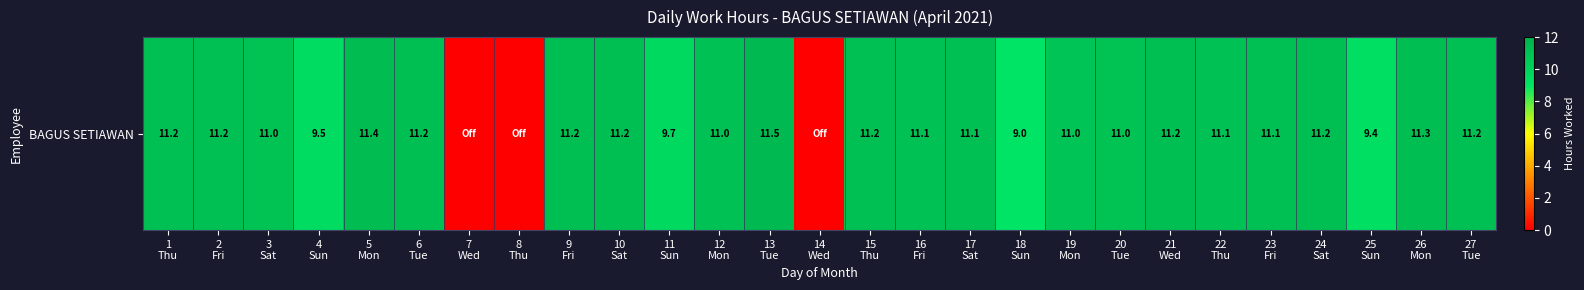

At which label is the value closest to 5?

18
Sun